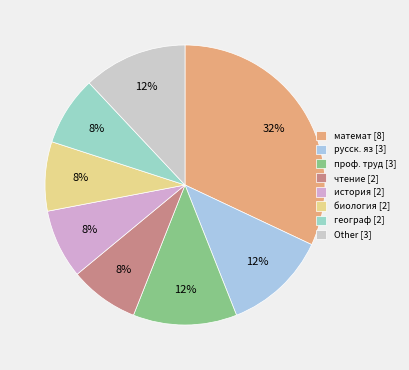

Does географ [2] represent more than half of the total?

No